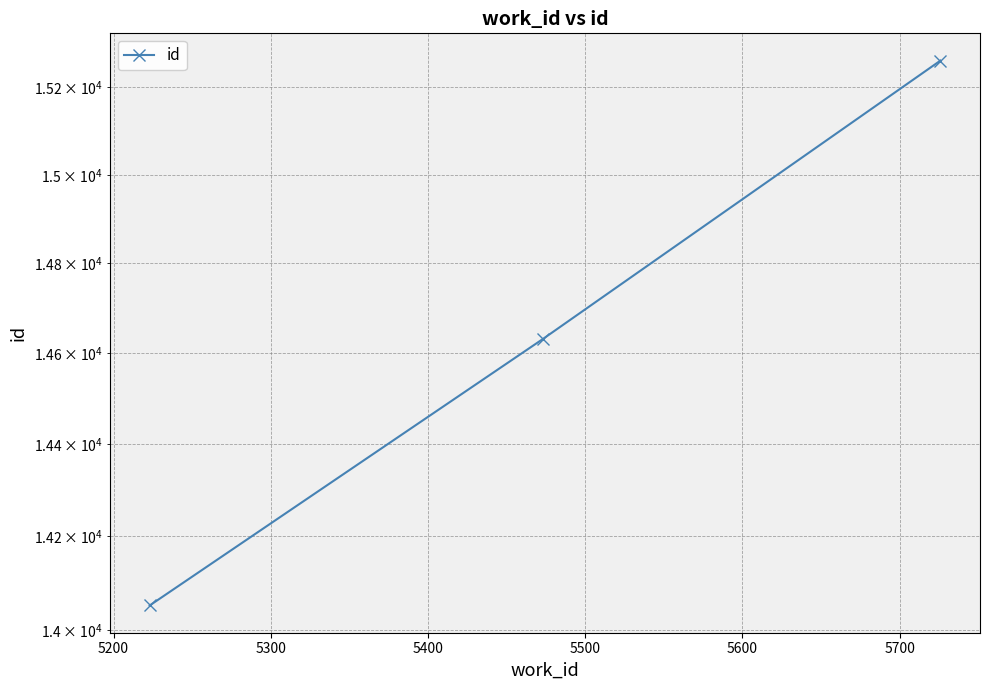

What is the value of the 3rd point from the left?

15262